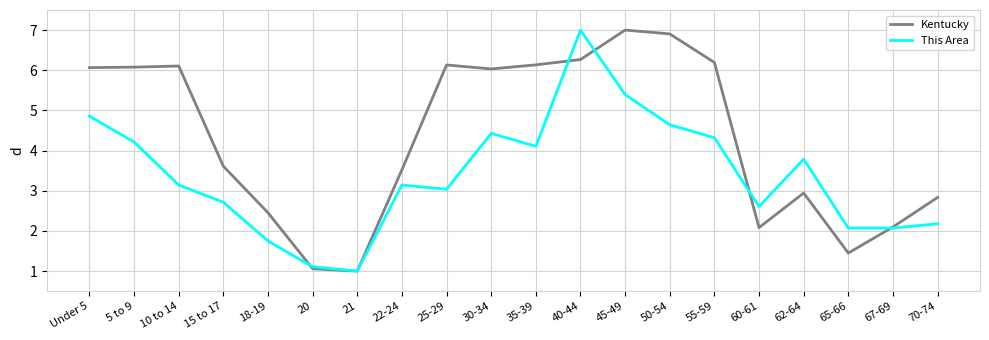

What is the average value of the Kentucky series?

4.3